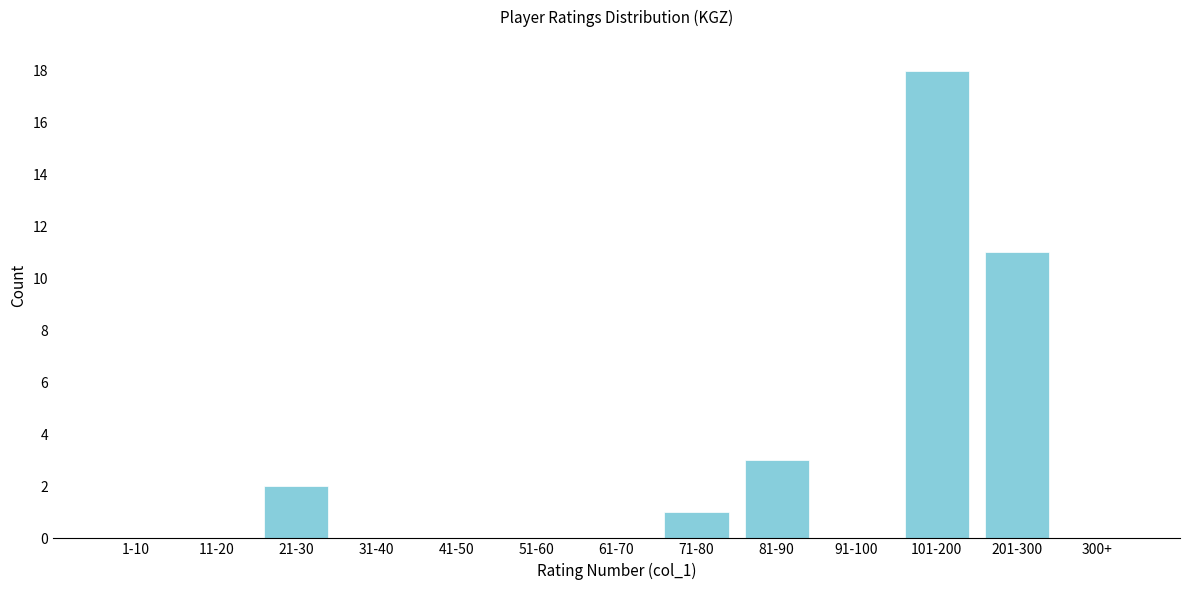

Reading left to right, extract all data points from this chart.

1-10=0	11-20=0	21-30=2	31-40=0	41-50=0	51-60=0	61-70=0	71-80=1	81-90=3	91-100=0	101-200=18	201-300=11	300+=0